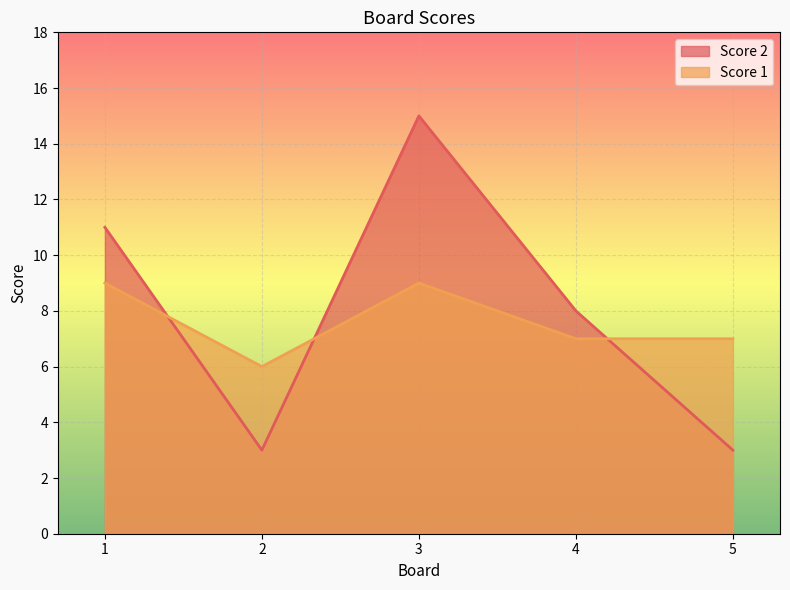

How many categories are shown in the chart?

5